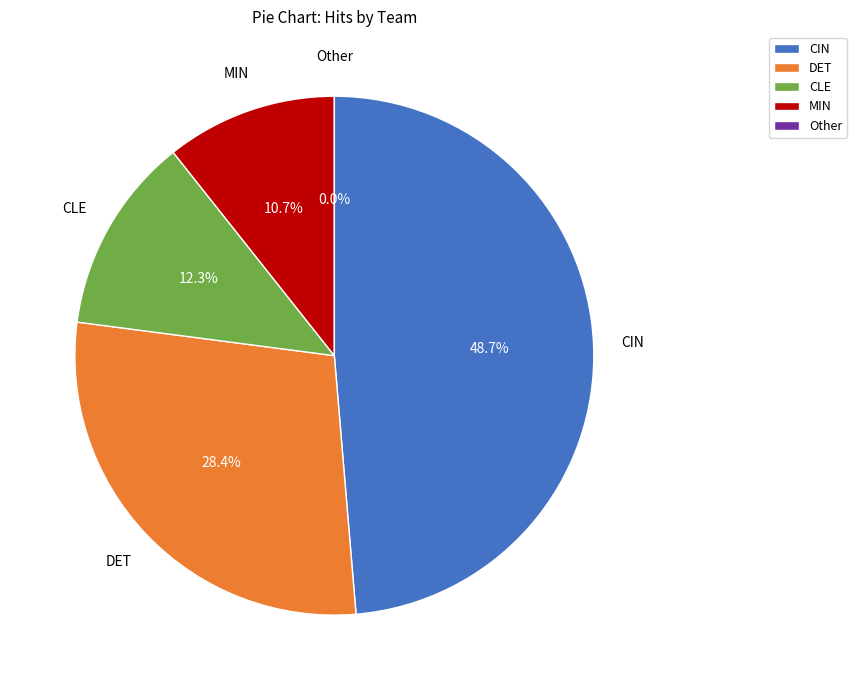

Is there any slice that represents more than half of the pie?

No